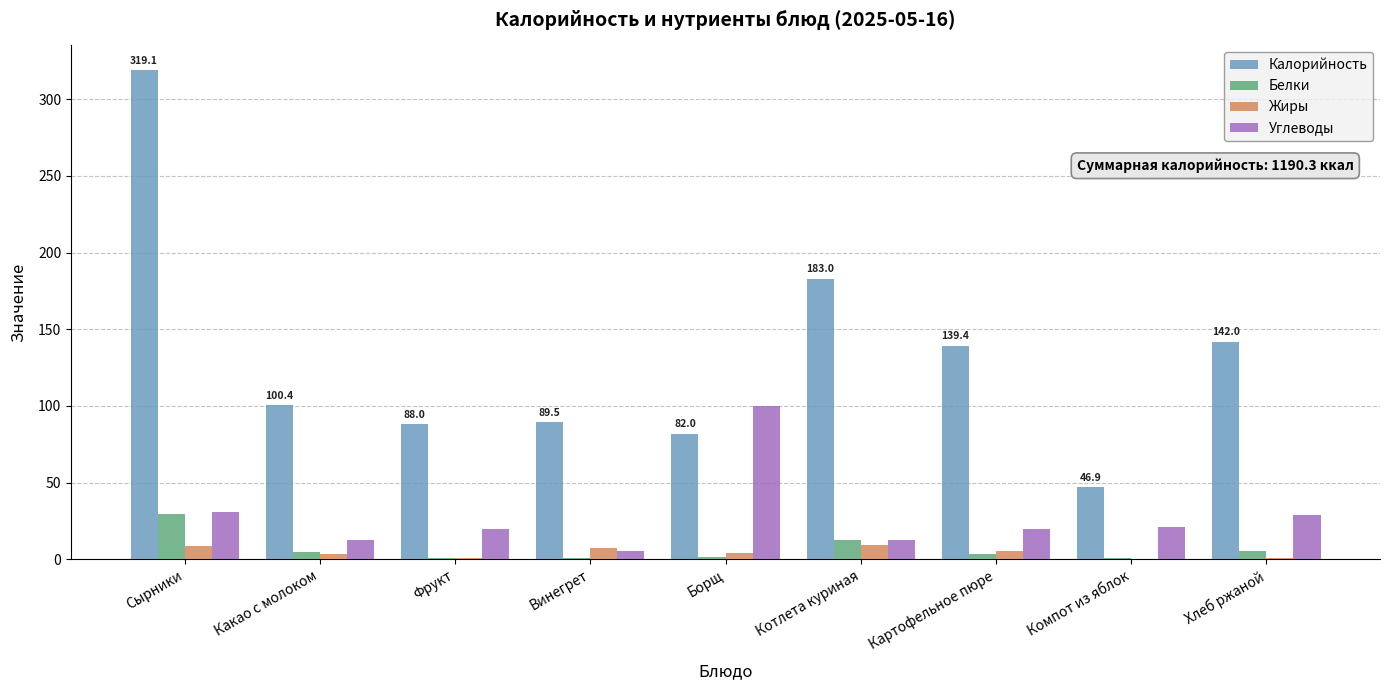

Is the value of Калорийность at Какао с молоком greater than the value of Жиры at Сырники?

Yes